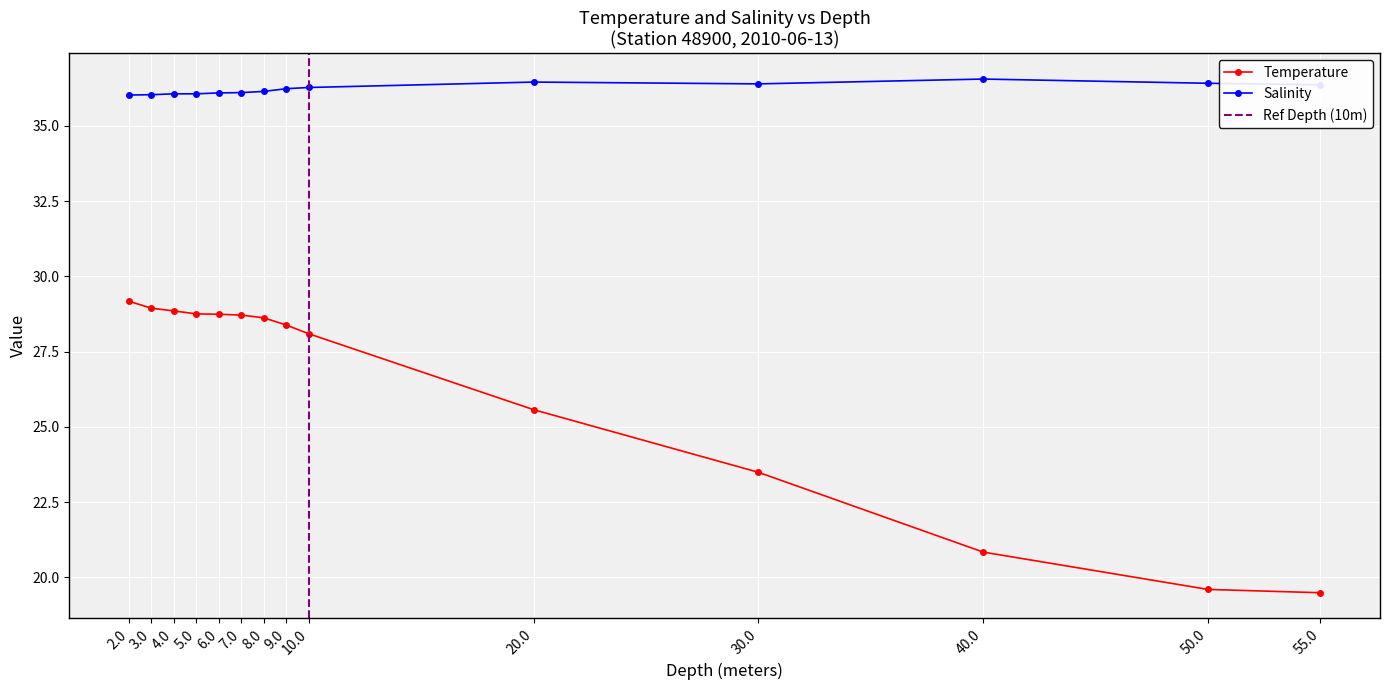

Between 8.0 and 9.0, which series saw the biggest shift?

Temperature